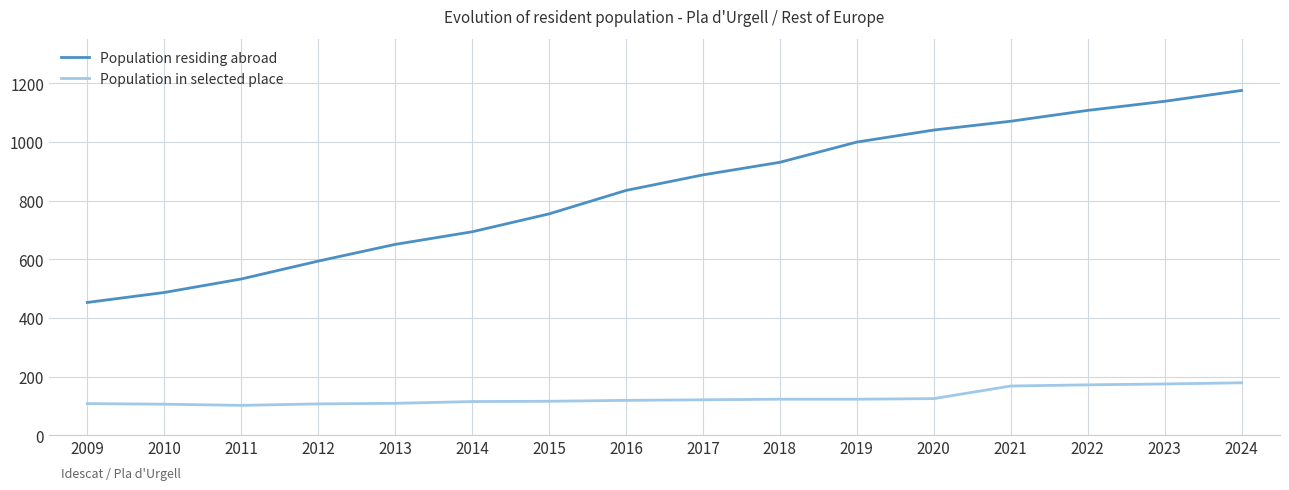

What is the smallest value displayed?

102